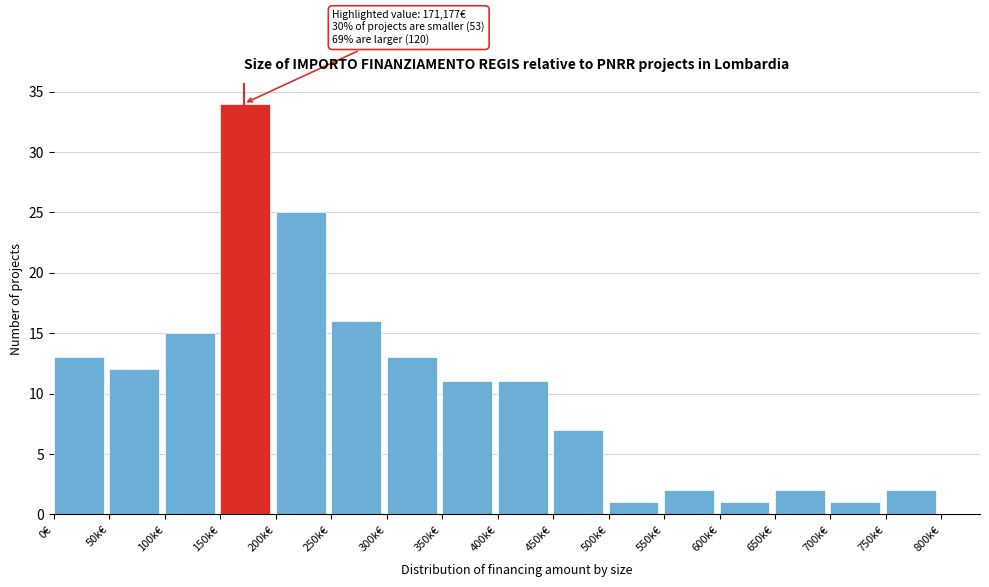

Reading left to right, list all the values displayed in this chart.

0€=13	50k€=12	100k€=15	150k€=34	200k€=25	250k€=16	300k€=13	350k€=11	400k€=11	450k€=7	500k€=1	550k€=2	600k€=1	650k€=2	700k€=1	750k€=2